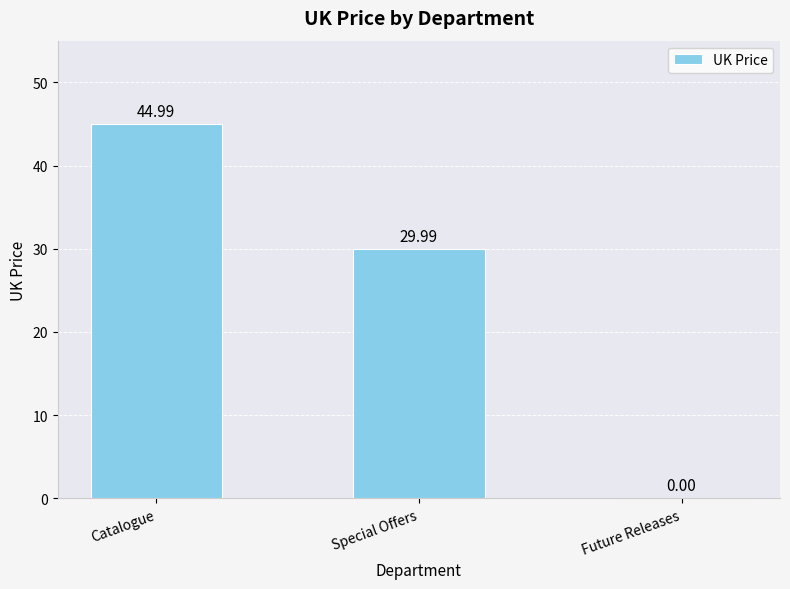

Is it true that the value at Future Releases is 18.0?

False